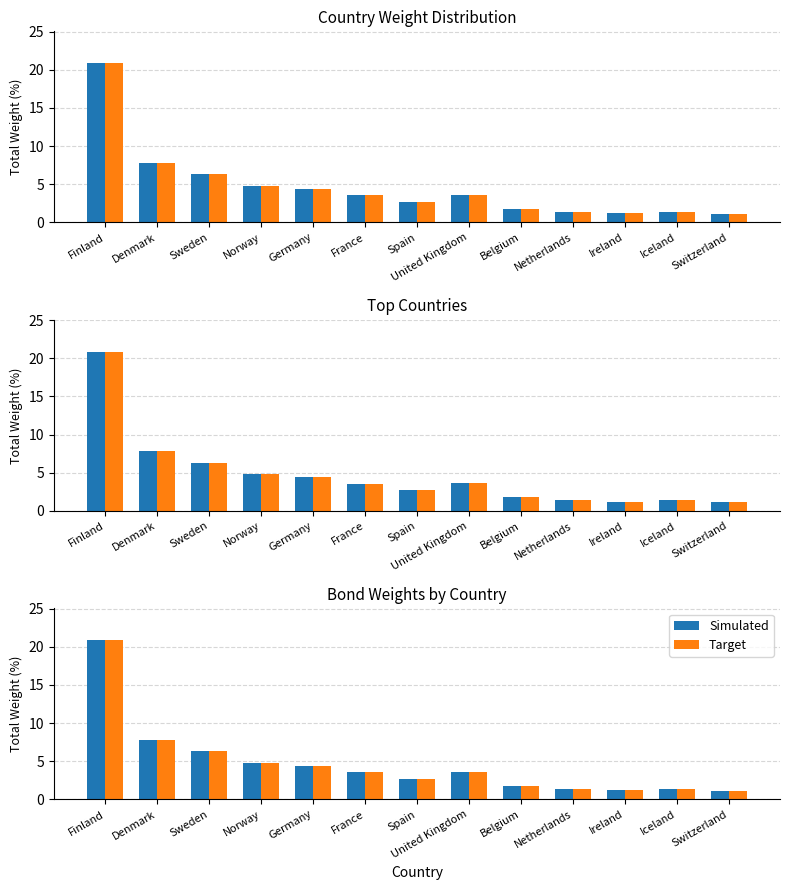

How many bars are there in total?

26